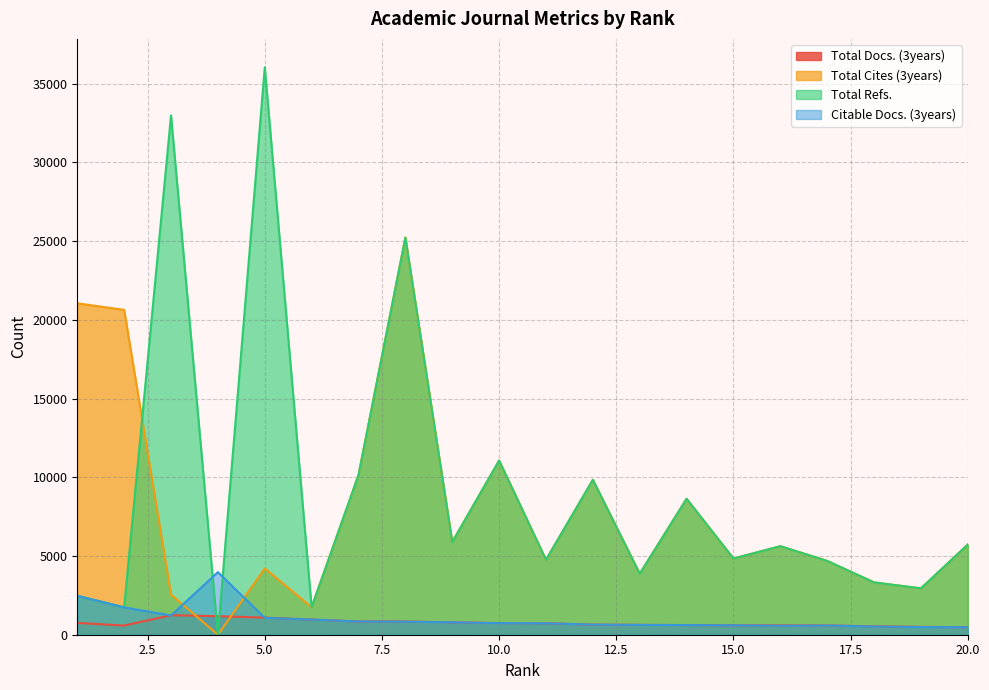

Reading left to right, what are all the values shown in this chart?

Total Docs. (3years): 1=749	2=582	3=1238	4=1178	5=1086	6=963	7=841	8=837	9=792	10=739	11=730	12=641	13=628	14=612	15=599	16=596	17=586	18=537	19=500	20=477
Total Cites (3years): 1=21046	2=20629	3=2549	4=0	5=4207	6=1745	7=10142	8=25220	9=5885	10=11059	11=4758	12=9837	13=3875	14=8630	15=4840	16=5621	17=4687	18=3322	19=2945	20=5728
Total Refs.: 1=2472	2=1743	3=32980	4=0	5=36037	6=1745	7=10142	8=25220	9=5885	10=11059	11=4758	12=9837	13=3875	14=8630	15=4840	16=5621	17=4687	18=3322	19=2945	20=5728
Citable Docs. (3years): 1=2471	2=1737	3=1225	4=3975	5=1073	6=963	7=841	8=829	9=790	10=735	11=726	12=641	13=625	14=612	15=599	16=569	17=586	18=522	19=488	20=477